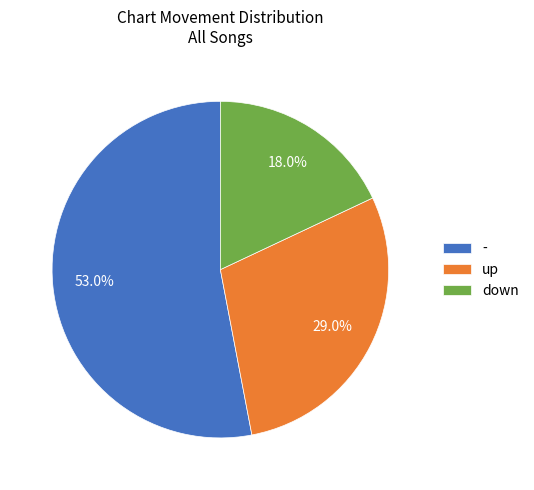

Count the number of slices in the pie.

3